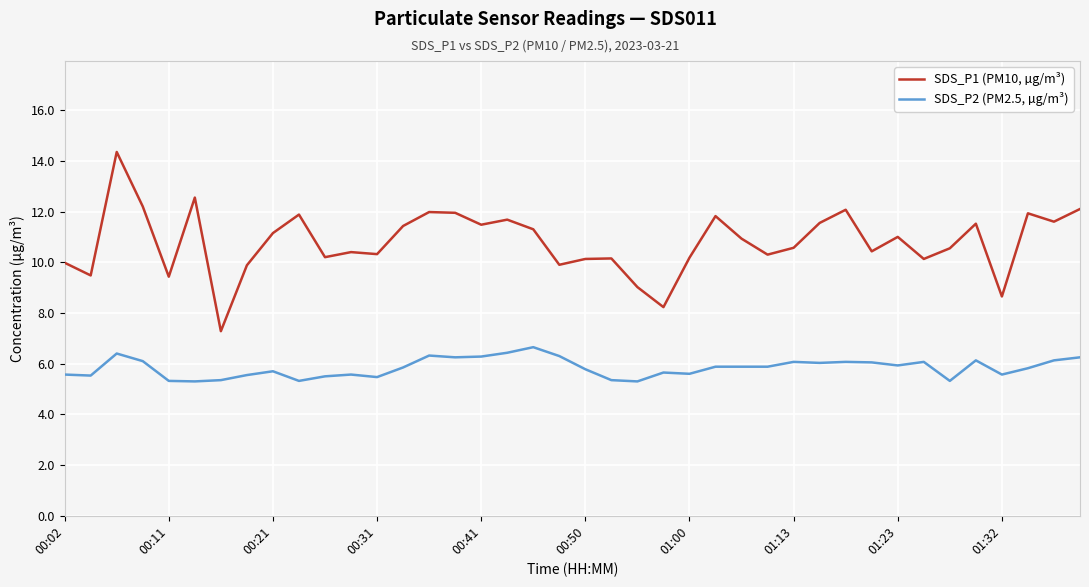

Which series has the widest spread of values?

SDS_P1 (PM10, µg/m³)